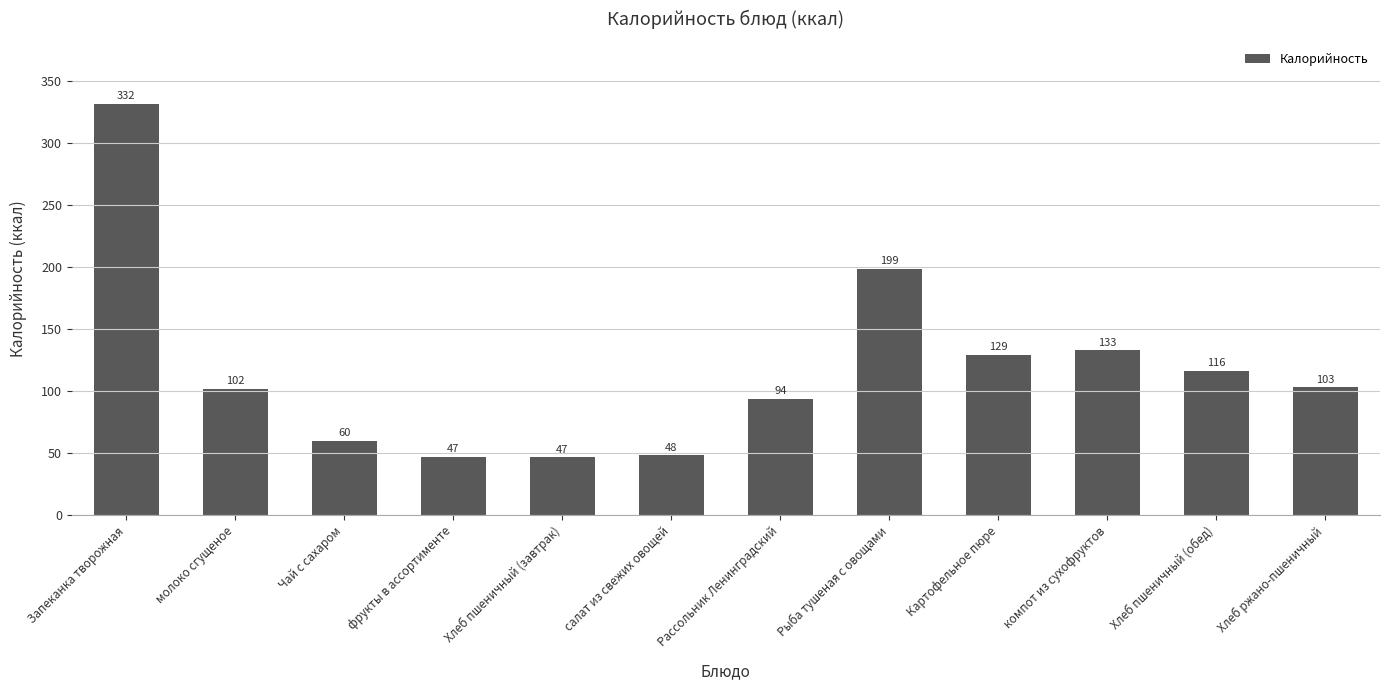

What position from the right is Чай с сахаром?

10